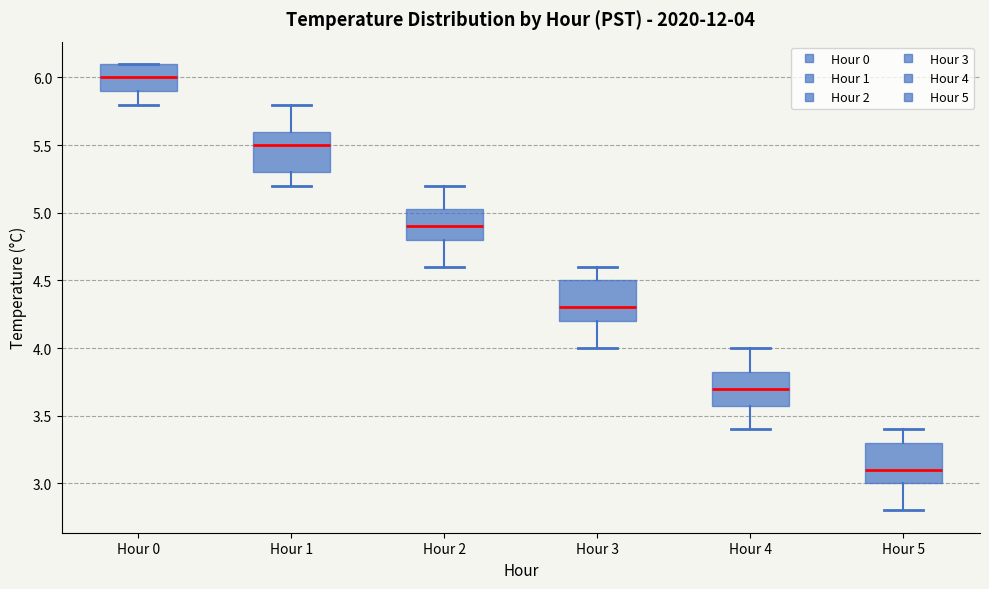

Which box's median line is the highest?

Hour 0